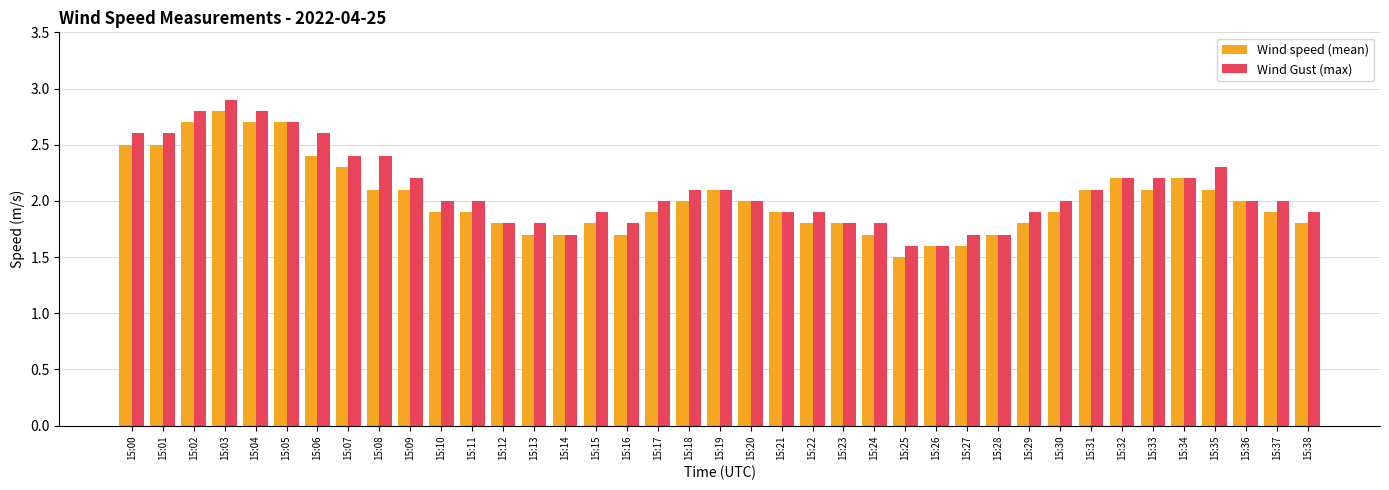

Which category has the highest value in the Wind speed (mean) series?

15:03